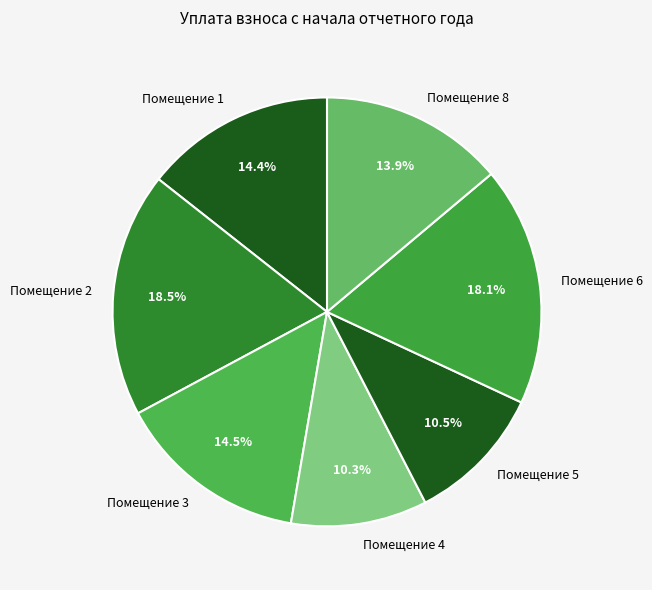

Combined, do Помещение 2 and Помещение 6 account for over 50%?

No